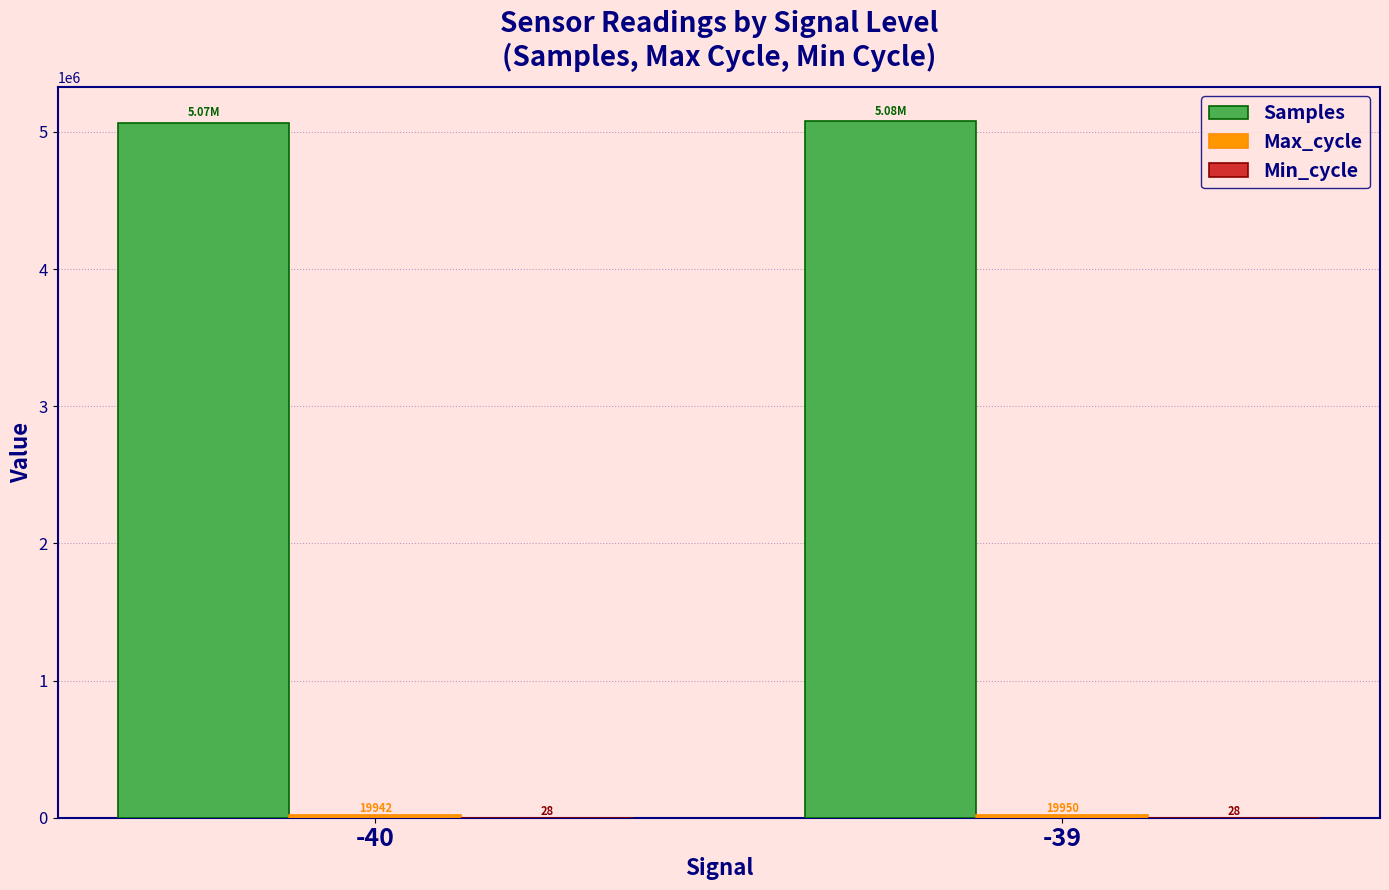

Which series has the largest total across all categories?

Samples